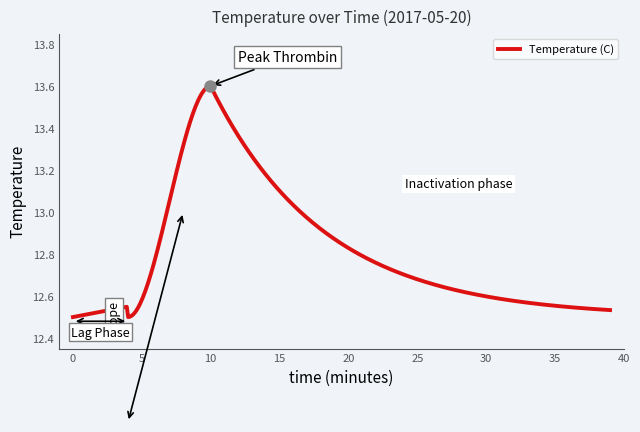

Is this an area chart (filled region under the line)?

No